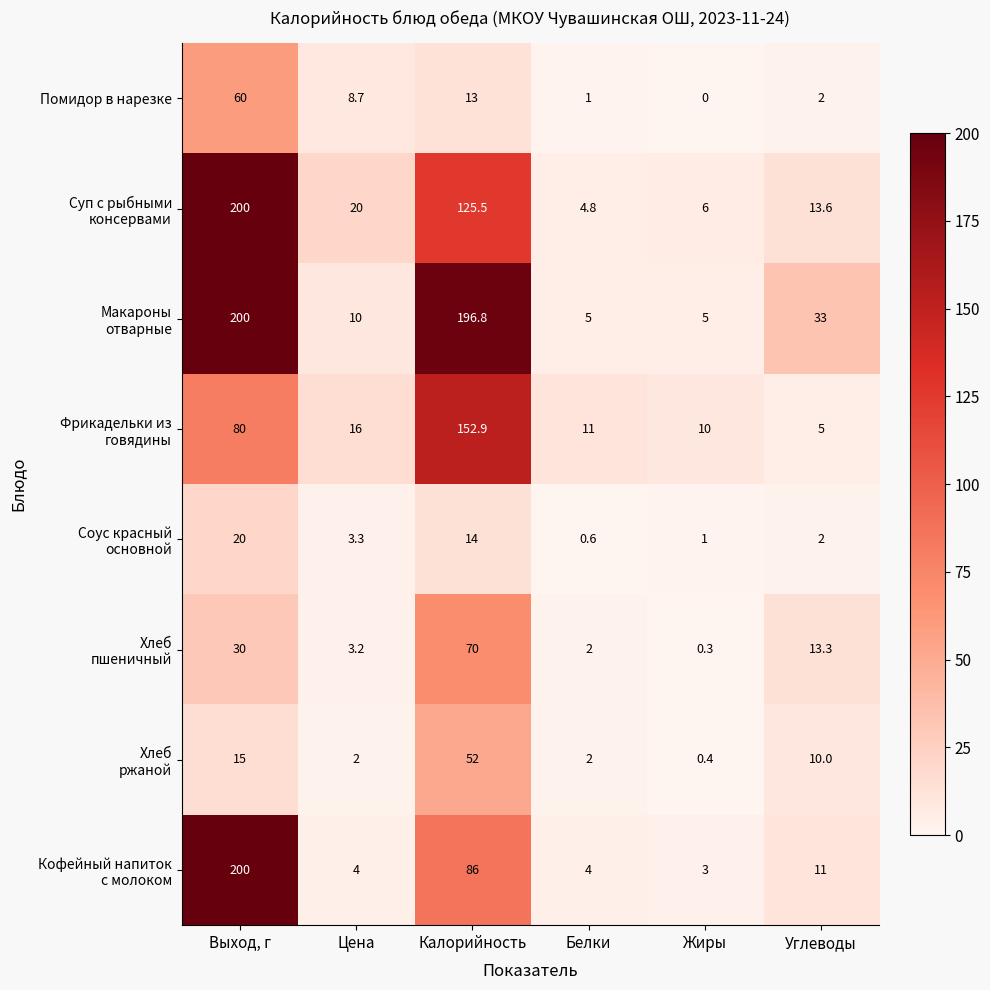

What is the maximum value shown in the chart?

200.0